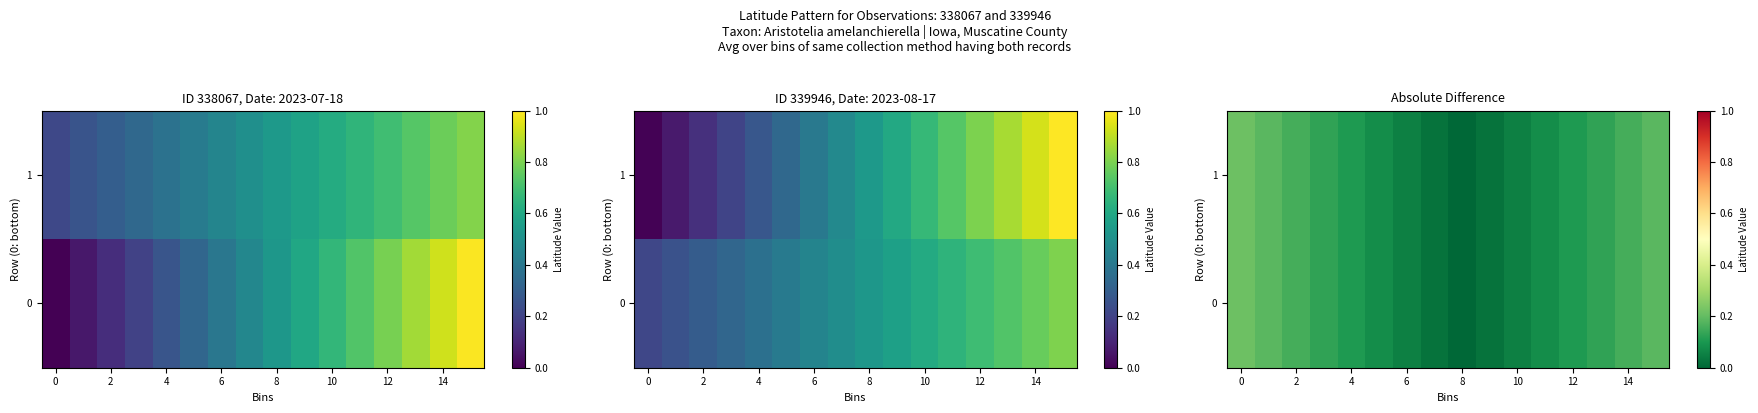

True or false: 1 has a value of 0.1 at 12.

False